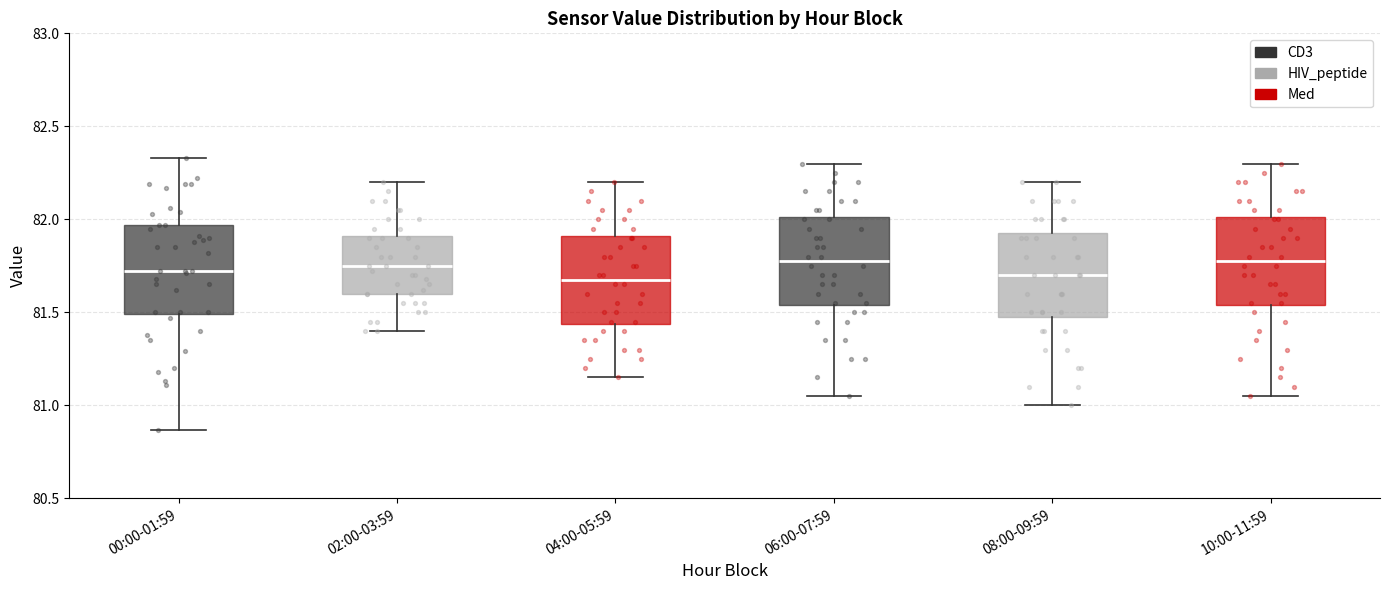

Reading left to right, read every box against the y-axis: the position of its median line, the range the box covers, and the ends of its whiskers. The values are not printed on the chart, so give them approximately, as read against the axis.

00:00-01:59: median 81.70, box 81.50 to 81.95, whiskers 80.85 to 82.35
02:00-03:59: median 81.75, box 81.60 to 81.90, whiskers 81.40 to 82.20
04:00-05:59: median 81.70, box 81.45 to 81.90, whiskers 81.15 to 82.20
06:00-07:59: median 81.80, box 81.55 to 82.00, whiskers 81.05 to 82.30
08:00-09:59: median 81.70, box 81.50 to 81.95, whiskers 81.00 to 82.20
10:00-11:59: median 81.80, box 81.55 to 82.00, whiskers 81.05 to 82.30